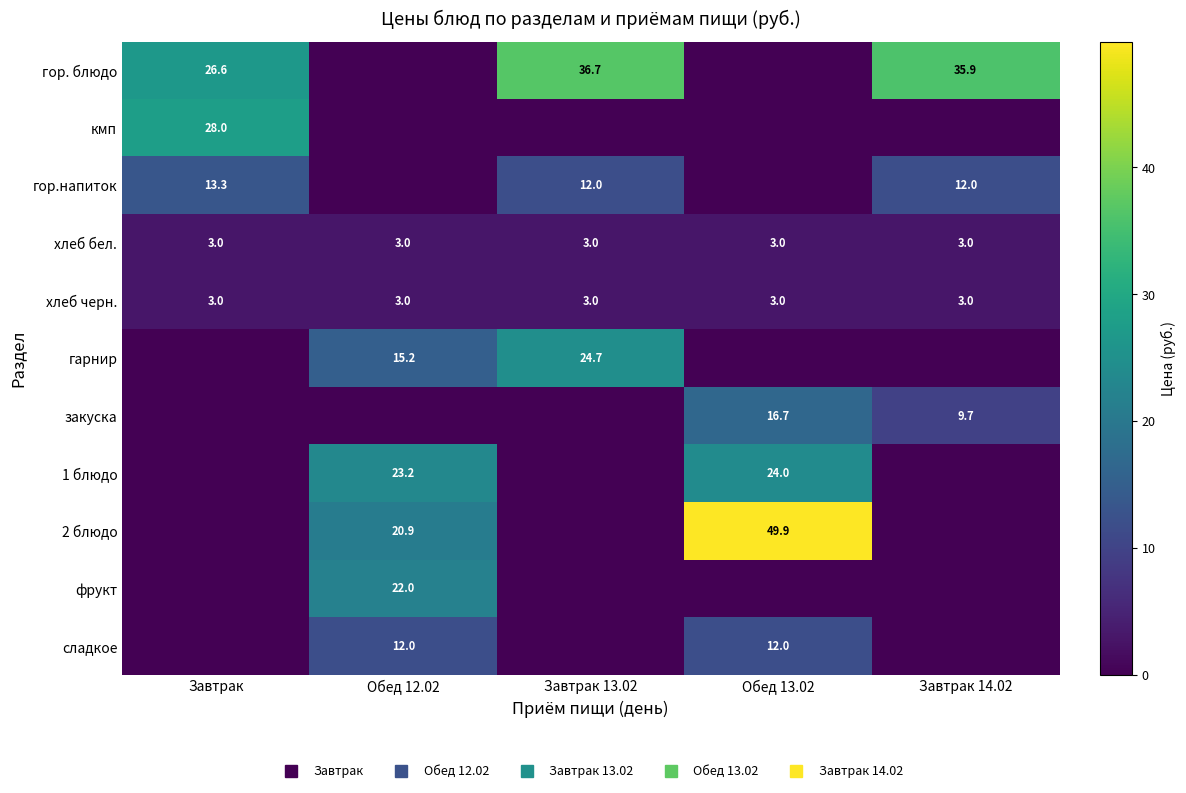

Where is кмп nearest to the value 14?

Завтрак